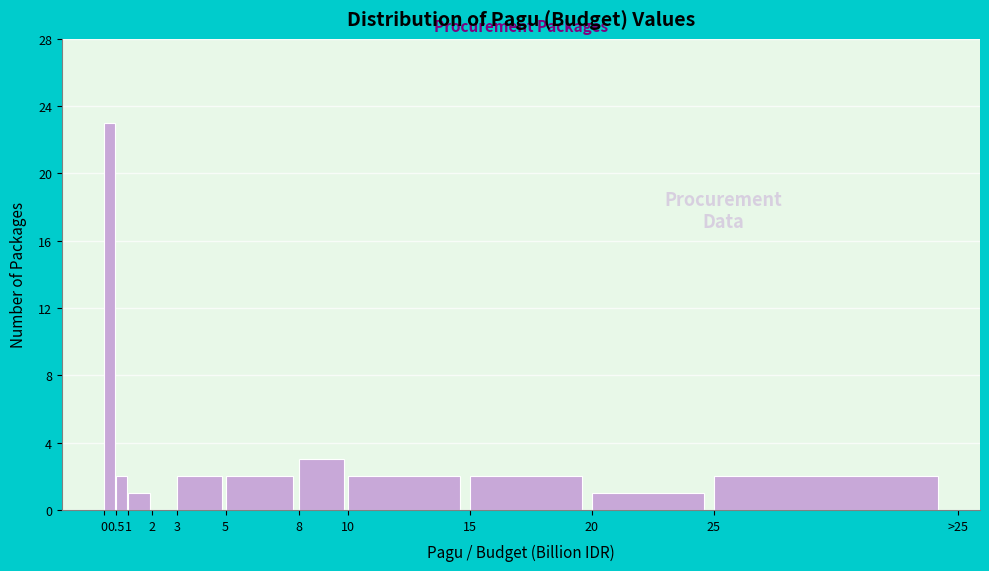

Reading right to left, transcribe all the data shown in this chart.

25=2	20=1	15=2	10=2	8=3	5=2	3=2	2=0	1=1	0.5=2	0=23